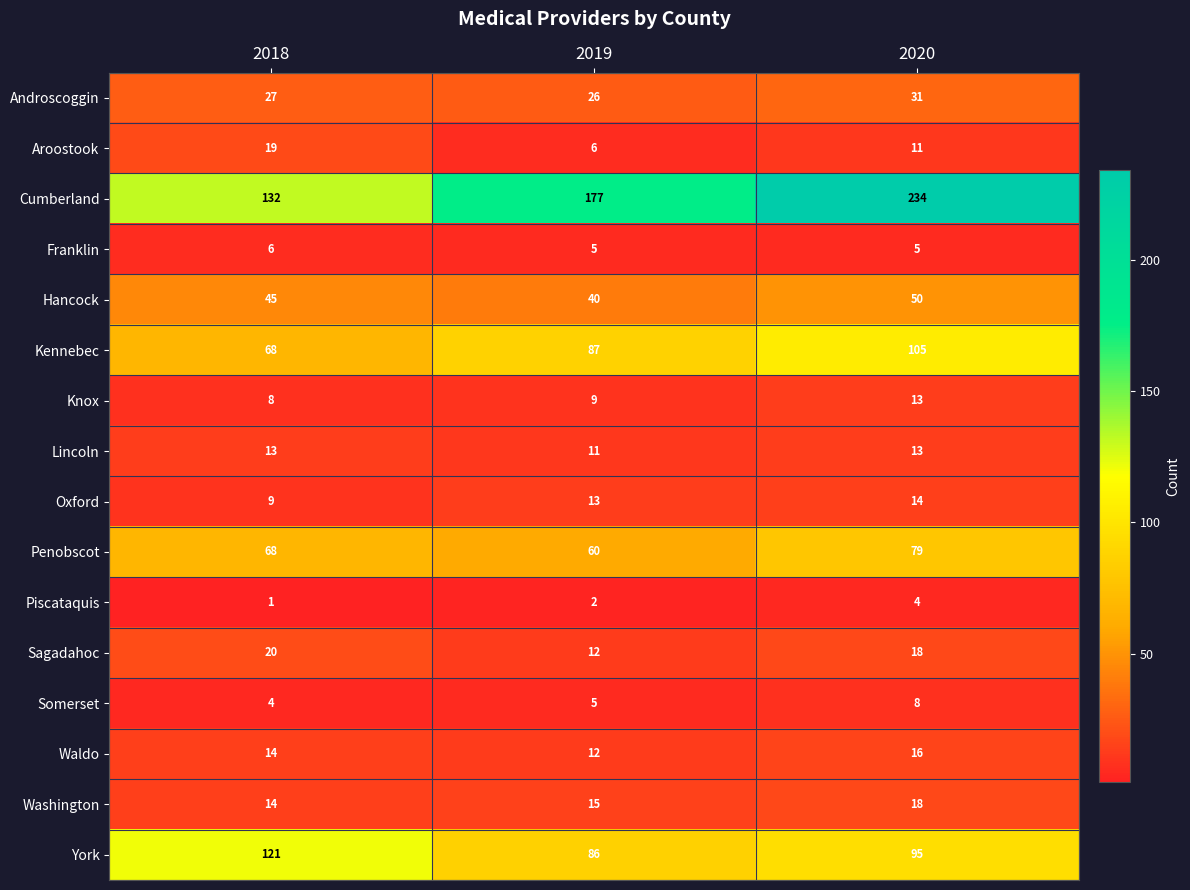

True or false: Knox has a value of 23 at 2020.

False